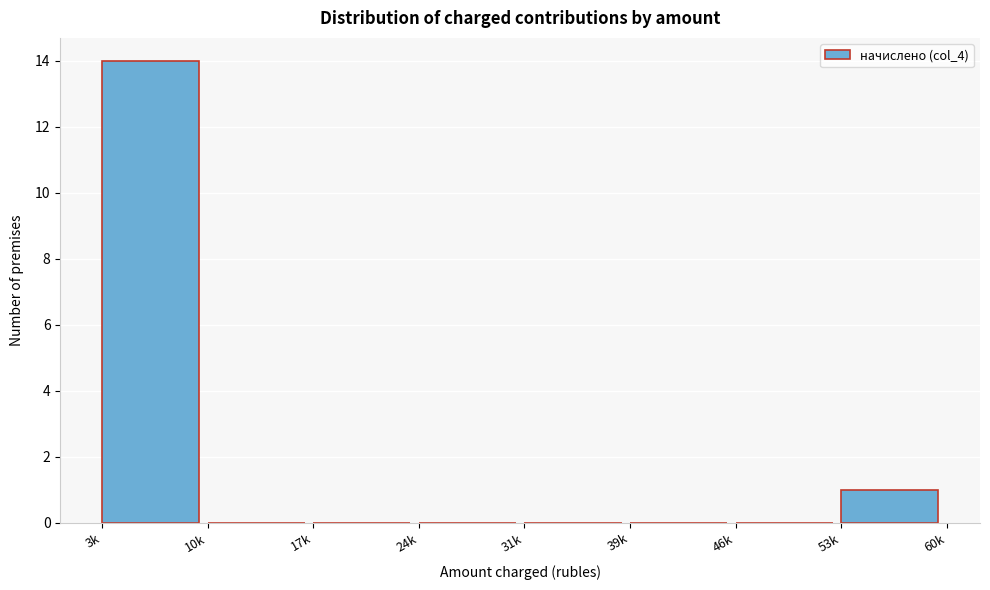

Reading right to left, transcribe all the data shown in this chart.

53k=1	46k=0	39k=0	31k=0	24k=0	17k=0	10k=0	3k=14